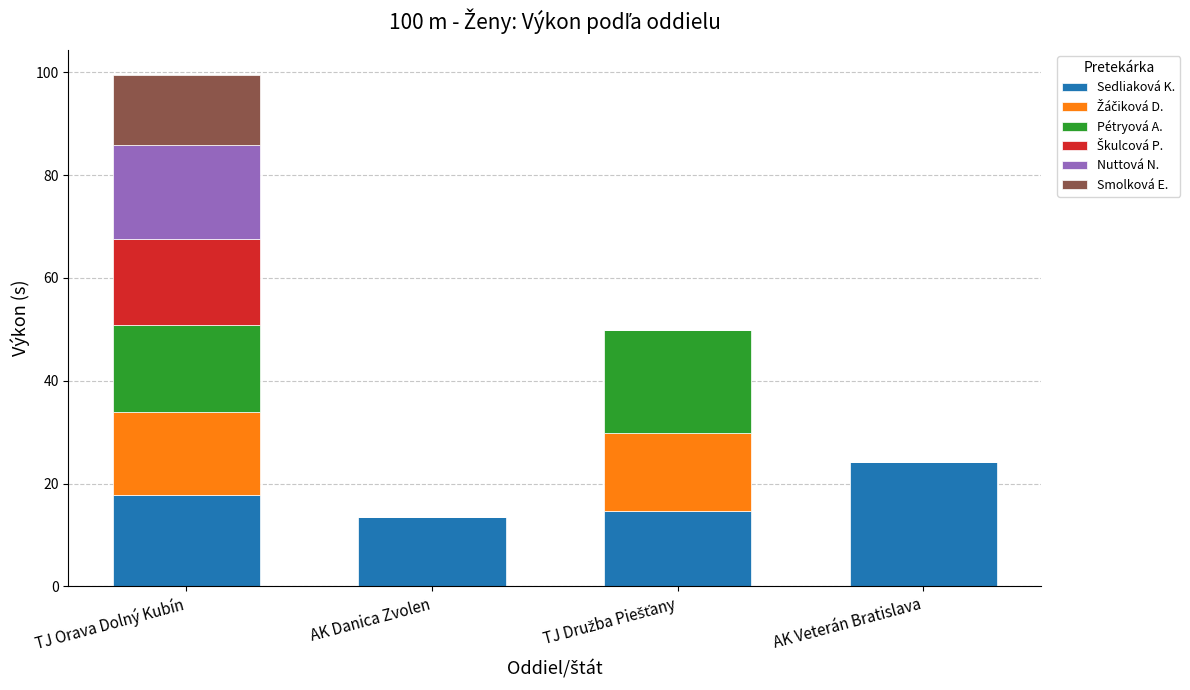

At which category is the sum across all series the highest?

TJ Orava Dolný Kubín